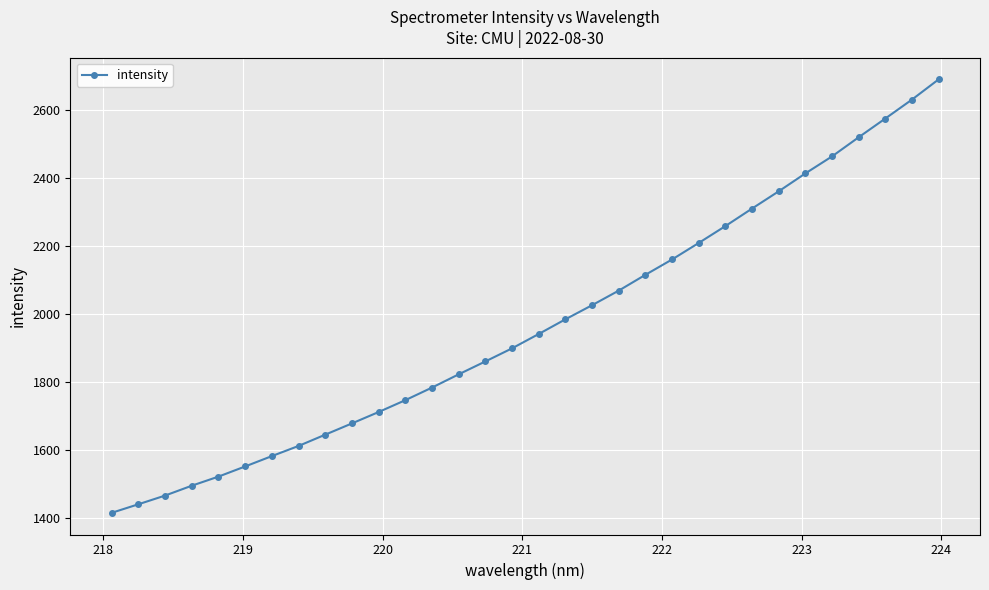

What is the value of the 19th point from the left?

2025.7